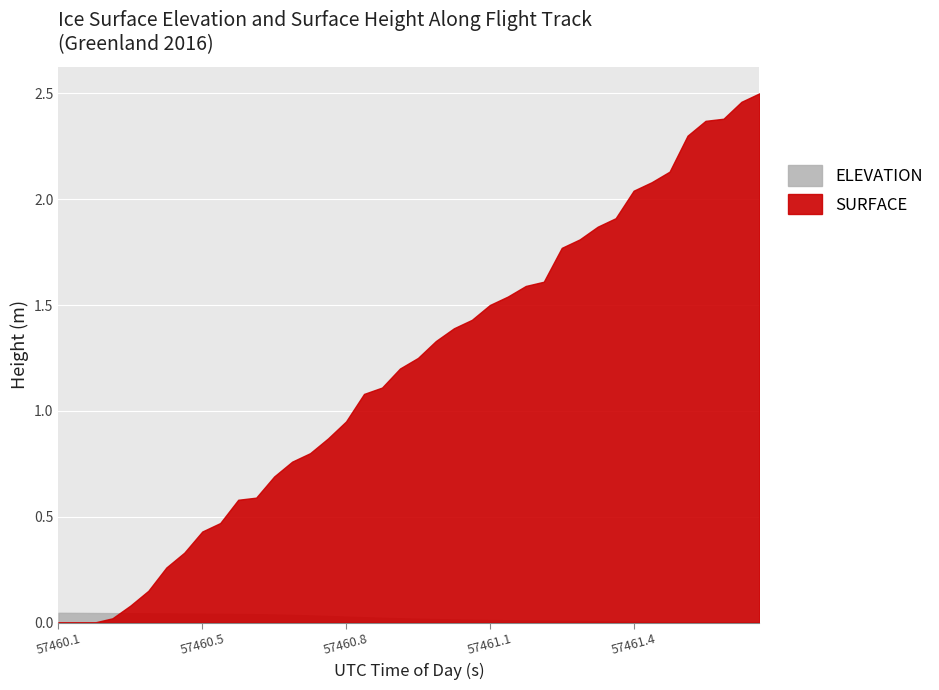

What position from the right is 57461.4402?

8